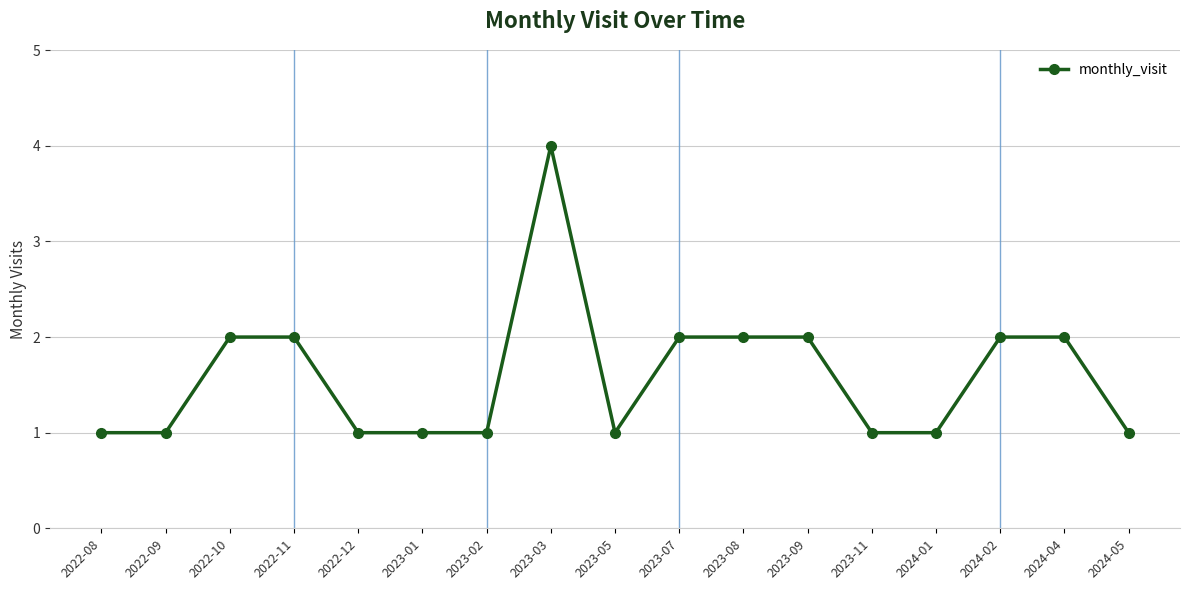

What is the difference between the maximum and minimum values?

3